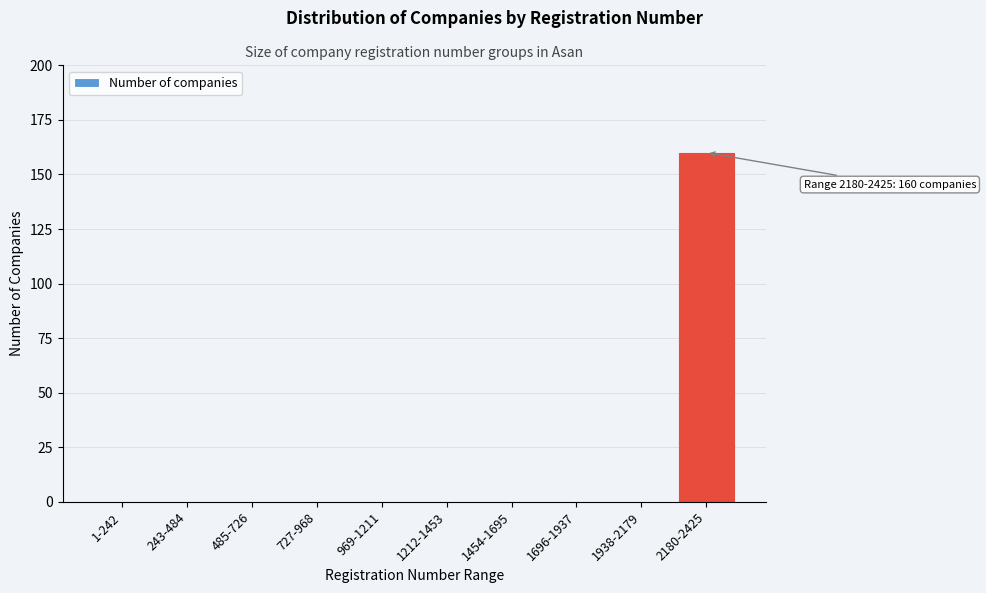

Reading right to left, what are all the values shown in this chart?

2180-2425=160	1938-2179=0	1696-1937=0	1454-1695=0	1212-1453=0	969-1211=0	727-968=0	485-726=0	243-484=0	1-242=0